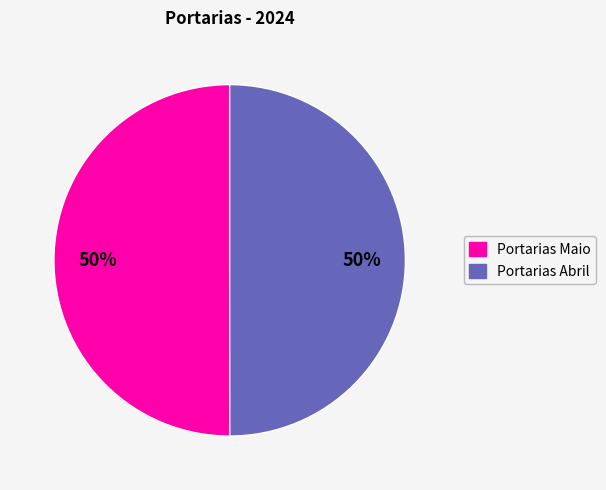

To the nearest percent, what is the average slice percentage?

50%